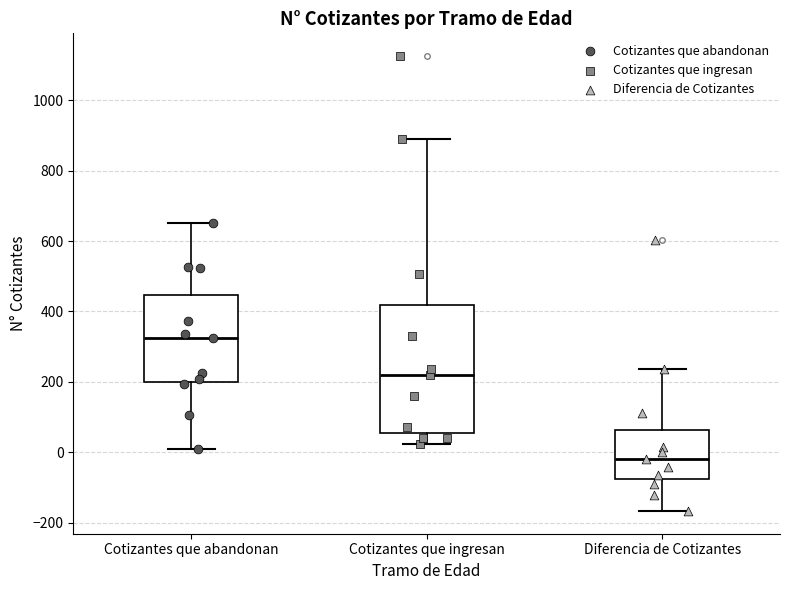

Reading left to right, read every box against the y-axis: the position of its median line, the range the box covers, and the ends of its whiskers. The values are not printed on the chart, so give them approximately, as read against the axis.

Cotizantes que abandonan: median 320, box 200 to 440, whiskers 0 to 660
Cotizantes que ingresan: median 220, box 60 to 420, whiskers 20 to 880
Diferencia de Cotizantes: median -20, box -80 to 60, whiskers -160 to 240